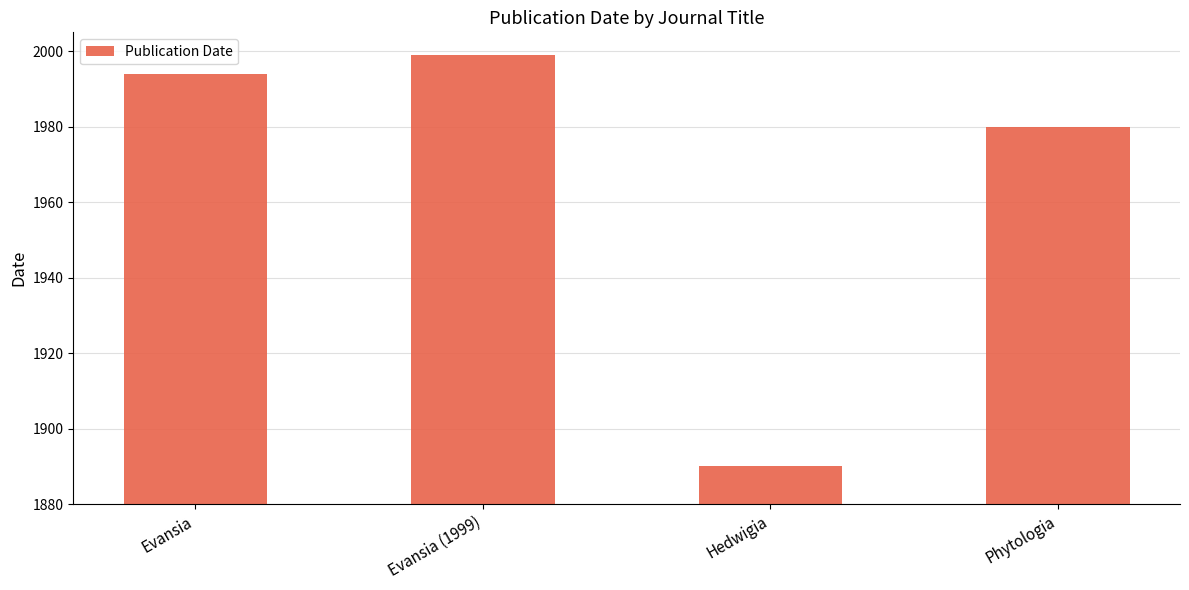

What position from the left is Evansia?

1